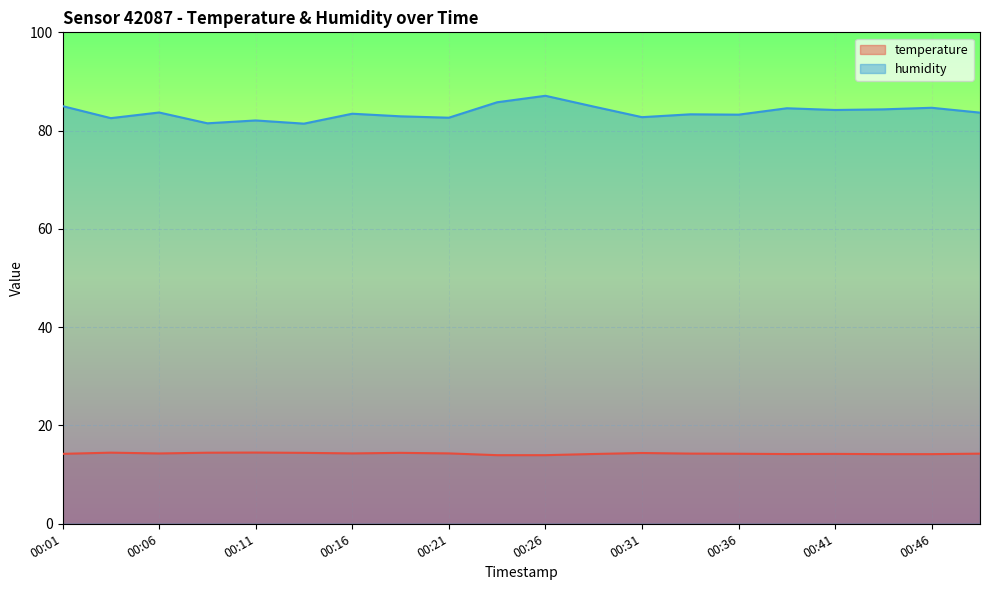

Reading right to left, what are all the values shown in this chart?

temperature: 14.3	14.2	14.2	14.2	14.2	14.2	14.3	14.4	14.2	14.0	14.0	14.3	14.4	14.3	14.4	14.5	14.5	14.3	14.5	14.2
humidity: 83.7	84.7	84.3	84.2	84.5	83.2	83.3	82.7	84.9	87.1	85.8	82.6	82.9	83.4	81.4	82.1	81.5	83.7	82.5	85.0